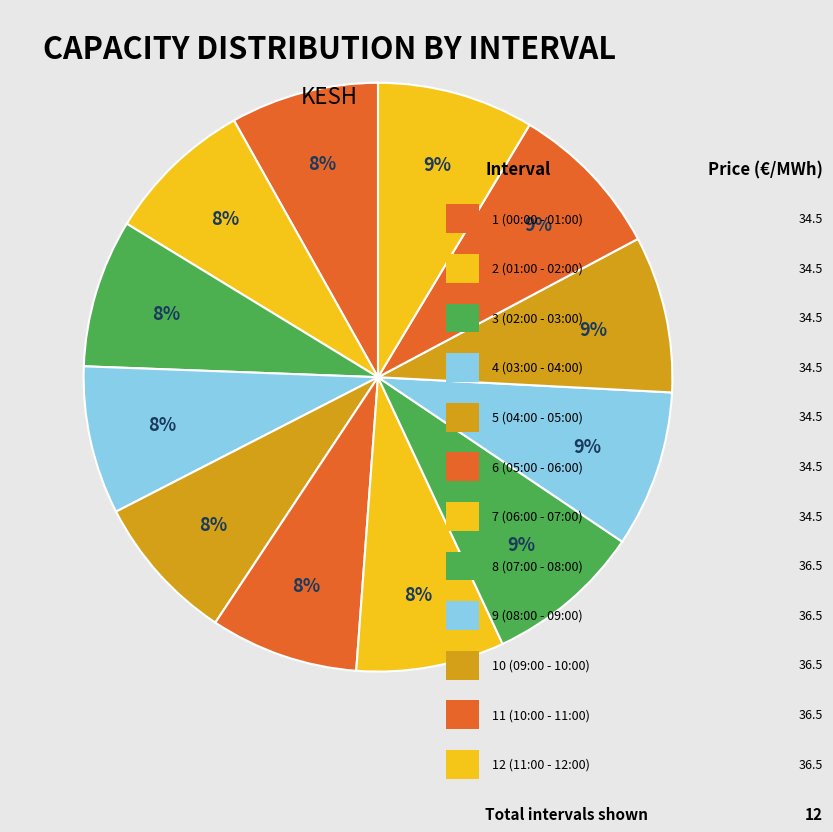

How many slices are in this pie chart?

12